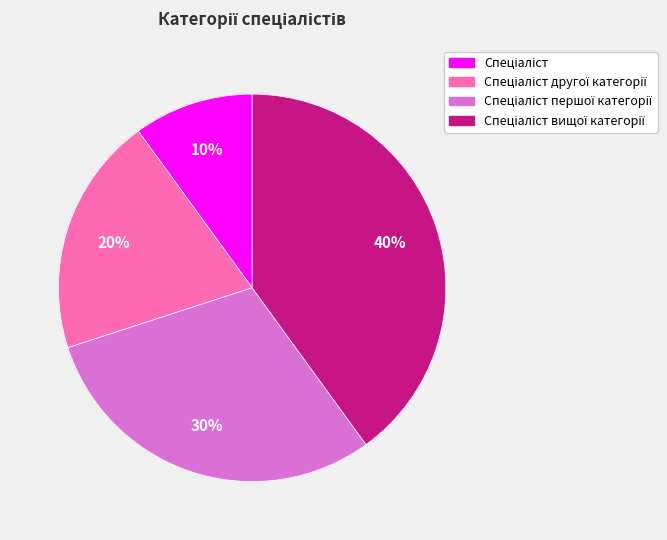

To the nearest percent, what is the average slice percentage?

25%